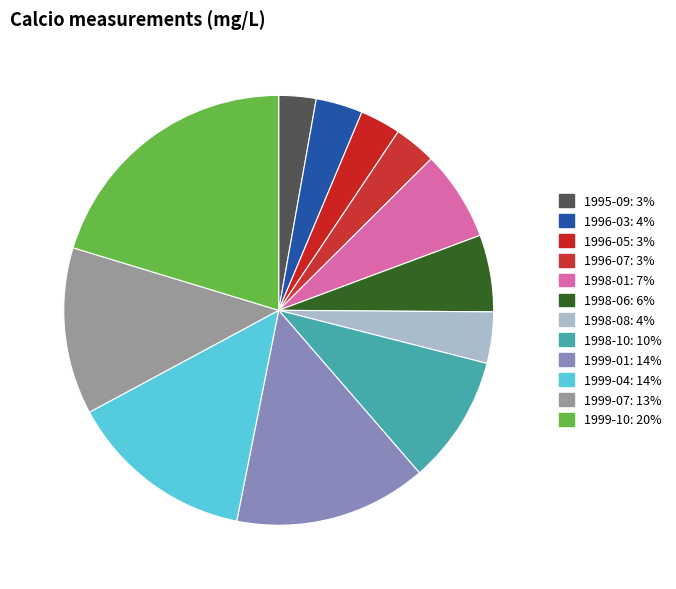

Count the number of slices in the pie.

12